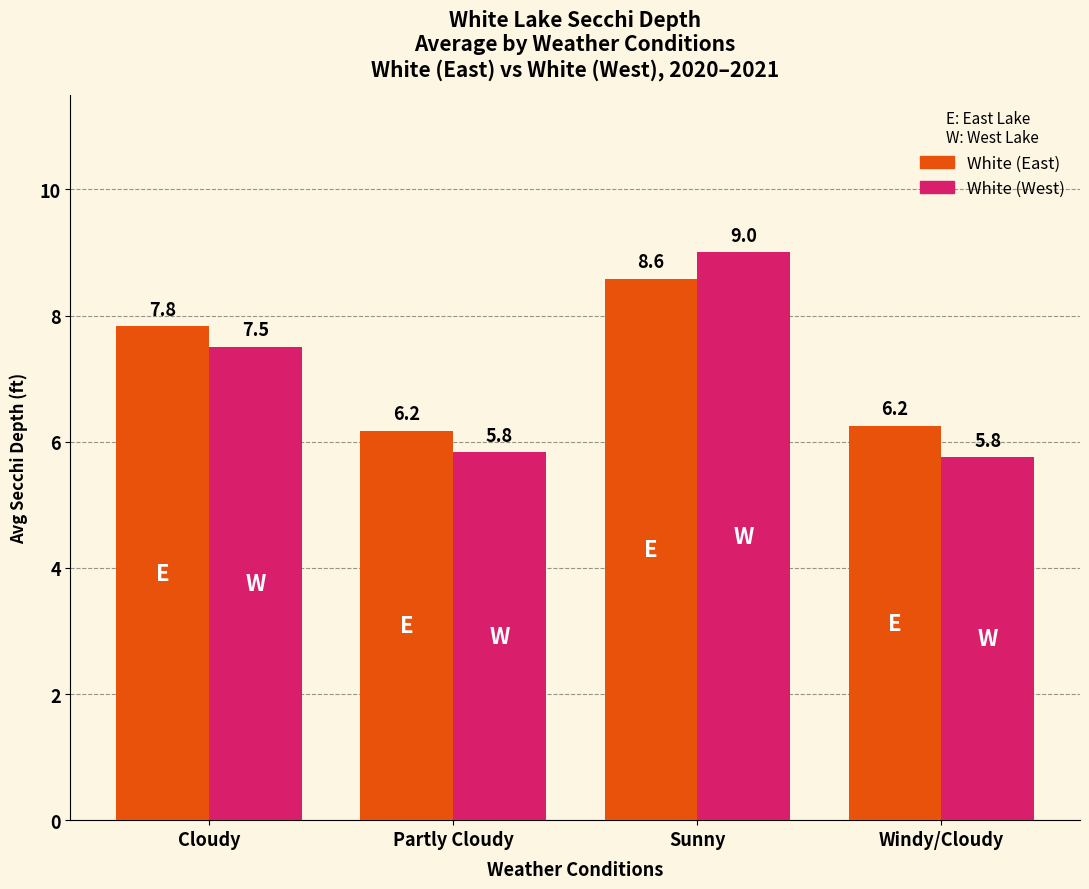

Which series has the widest spread of values?

White (West)